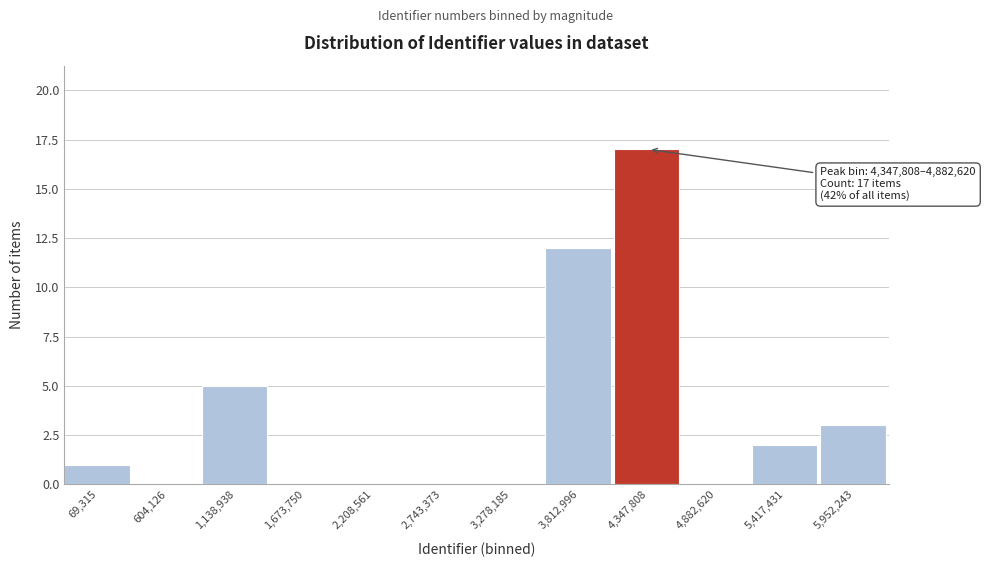

Reading left to right, list all the values displayed in this chart.

69,315=1	604,126=0	1,138,938=5	1,673,750=0	2,208,561=0	2,743,373=0	3,278,185=0	3,812,996=12	4,347,808=17	4,882,620=0	5,417,431=2	5,952,243=3